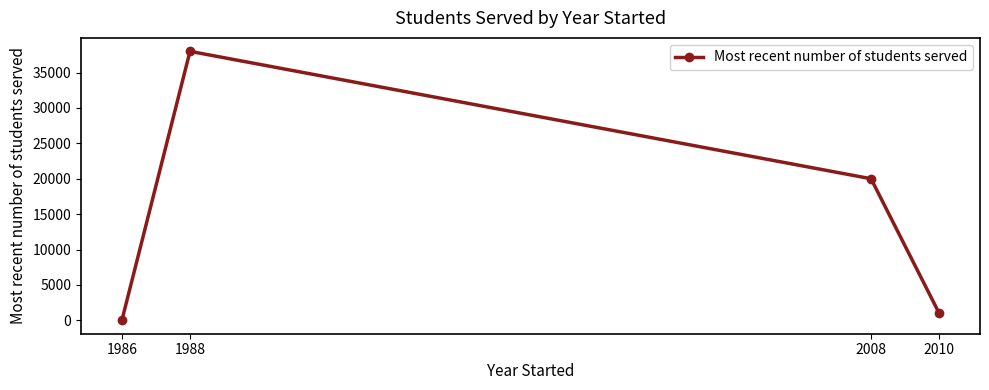

Rank the categories by value from lowest to highest.

1986, 2010, 2008, 1988